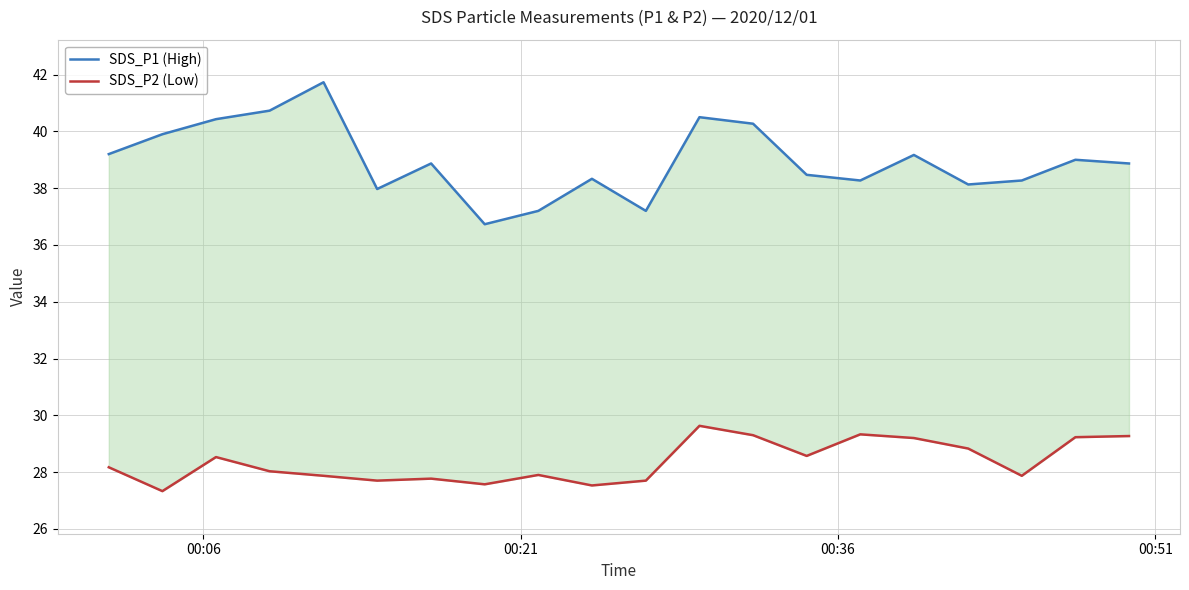

Rank the series by their maximum value, from lowest to highest.

SDS_P2 (Low), SDS_P1 (High)